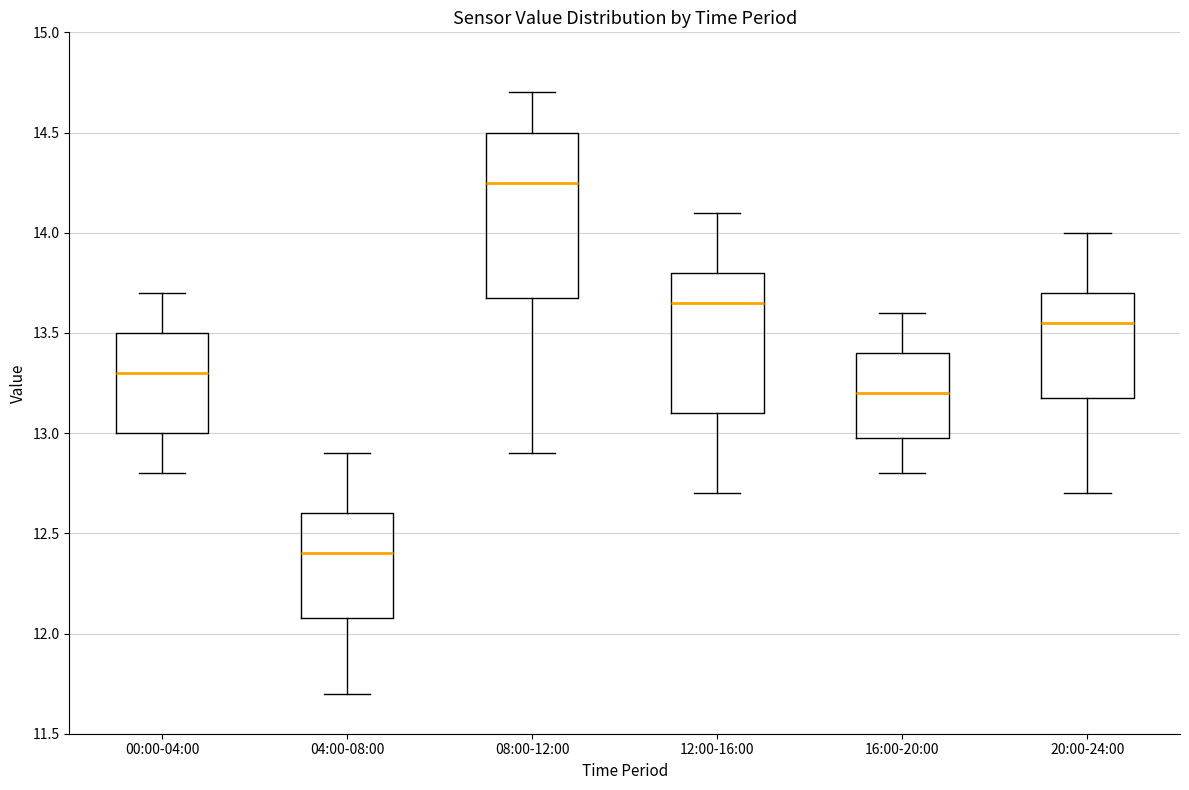

Reading left to right, read every box against the y-axis: the position of its median line, the range the box covers, and the ends of its whiskers. The values are not printed on the chart, so give them approximately, as read against the axis.

00:00-04:00: median 13.30, box 13.00 to 13.50, whiskers 12.80 to 13.70
04:00-08:00: median 12.40, box 12.10 to 12.60, whiskers 11.70 to 12.90
08:00-12:00: median 14.25, box 13.70 to 14.50, whiskers 12.90 to 14.70
12:00-16:00: median 13.65, box 13.10 to 13.80, whiskers 12.70 to 14.10
16:00-20:00: median 13.20, box 13.00 to 13.40, whiskers 12.80 to 13.60
20:00-24:00: median 13.55, box 13.20 to 13.70, whiskers 12.70 to 14.00